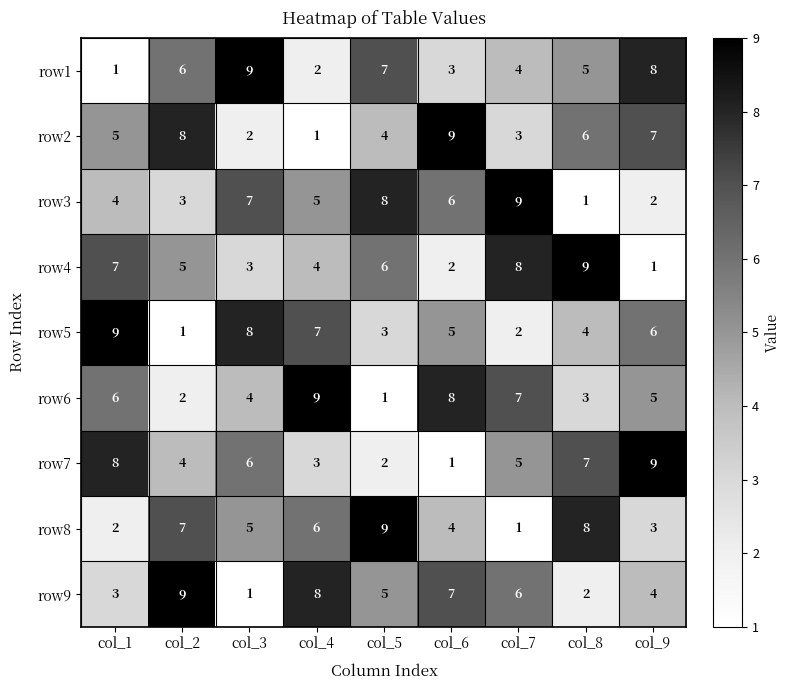

What is the difference between the maximum and minimum values in the row3 series?

8